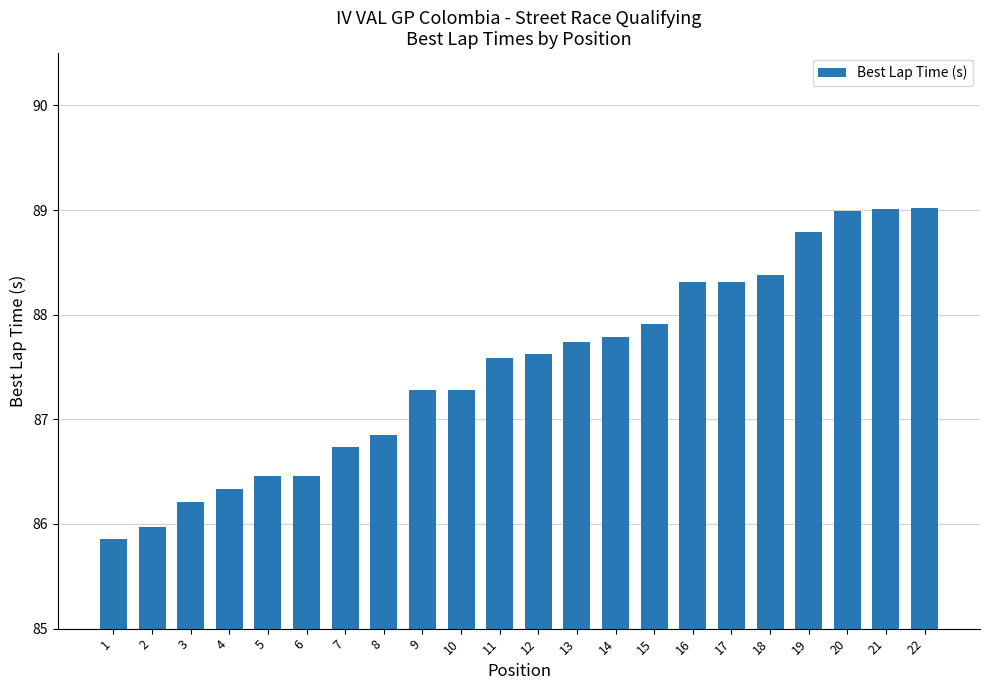

What is the value of the 21st bar from the left?

89.0